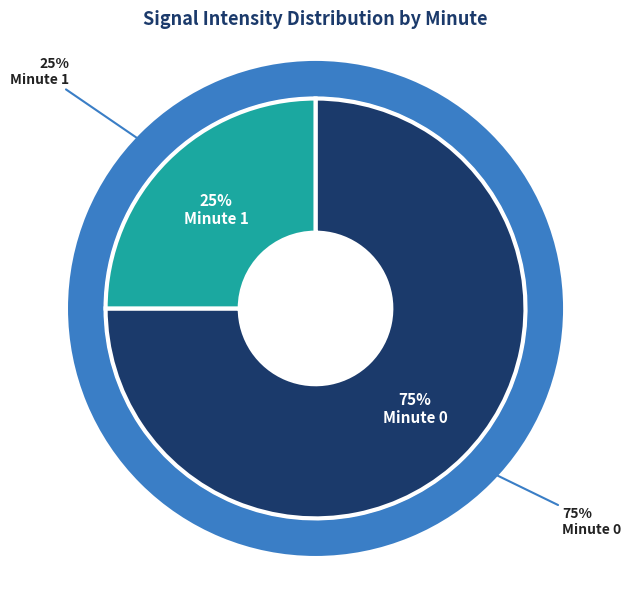

Does 8 represent more than half of the total?

No